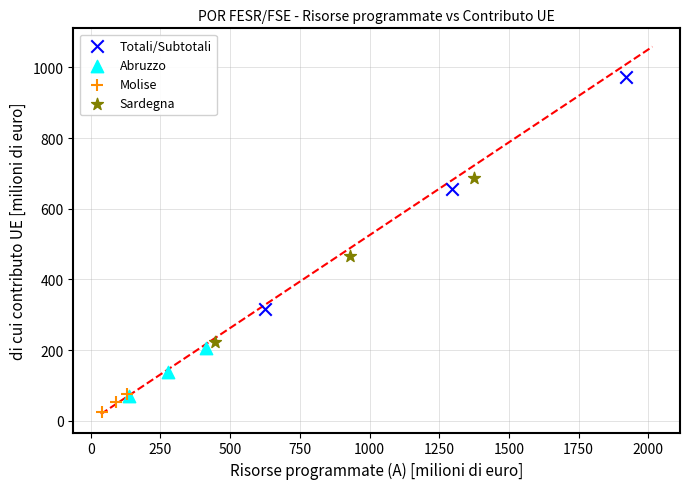

Which series has the largest Y range (max minus min)?

Totali/Subtotali